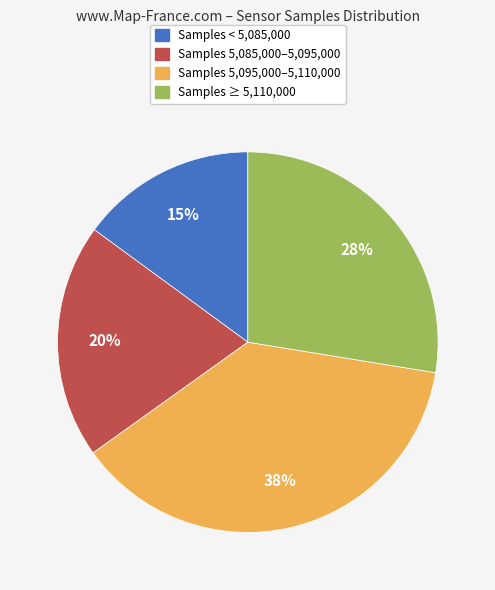

Is there a majority slice in this chart?

No